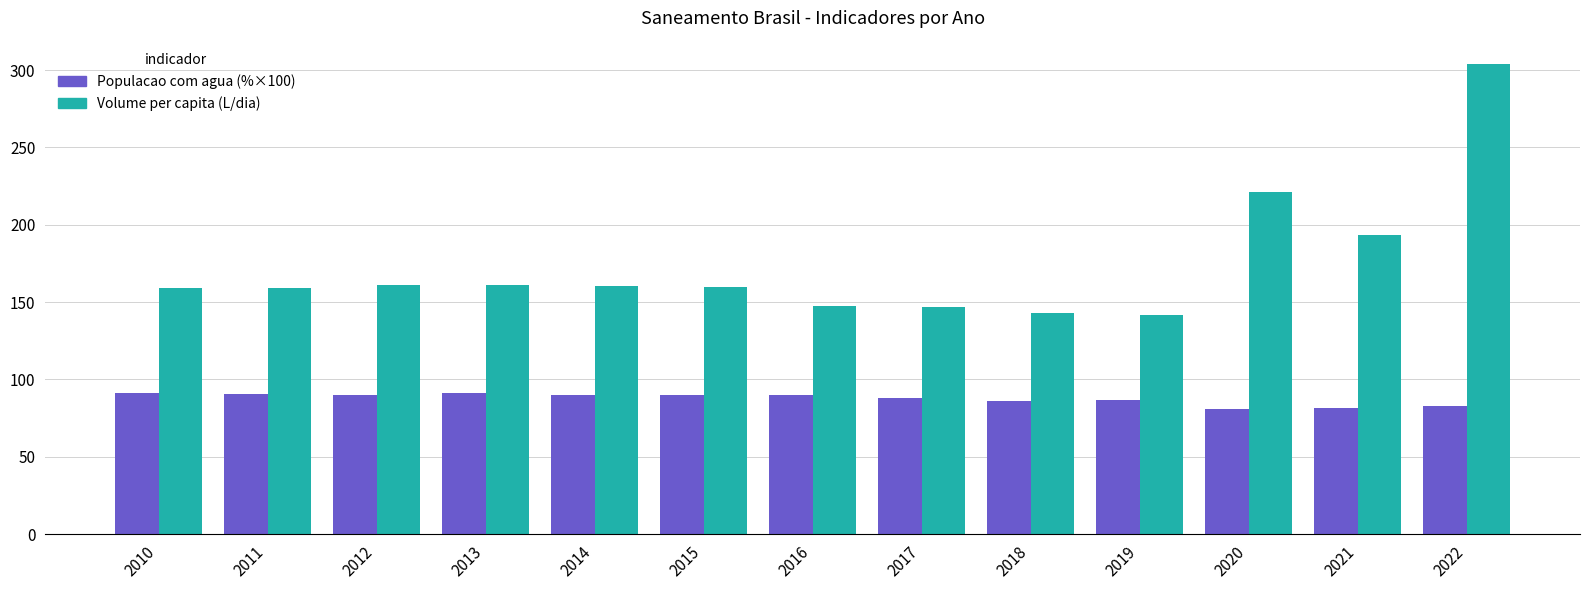

Read the Populacao com agua (%×100) value at 2013.

91.0